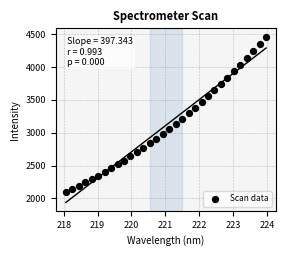

What is the range of X values (max minus min)?

5.9